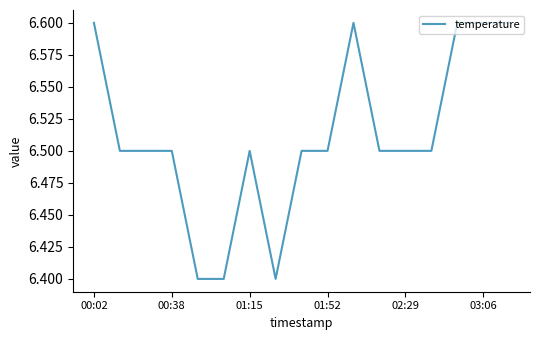

What is the greatest value displayed?

6.6